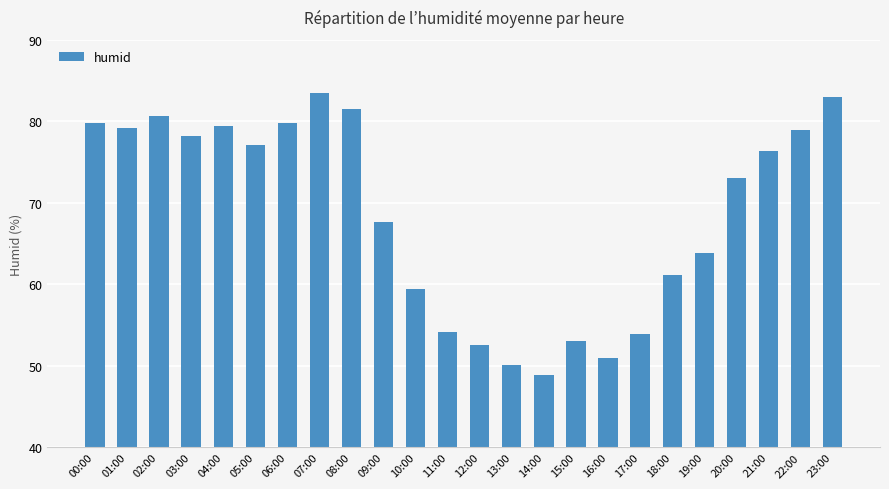

At which label does the data first exceed 76?

00:00